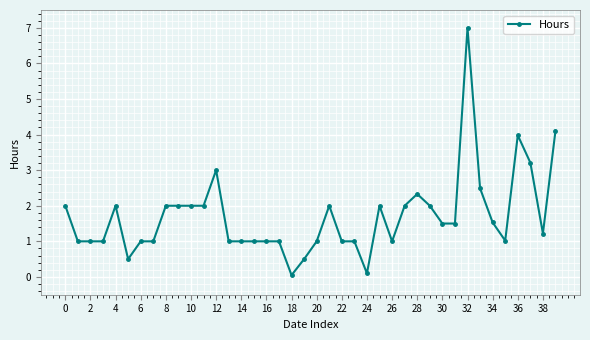

What is the maximum value shown in the chart?

7.0